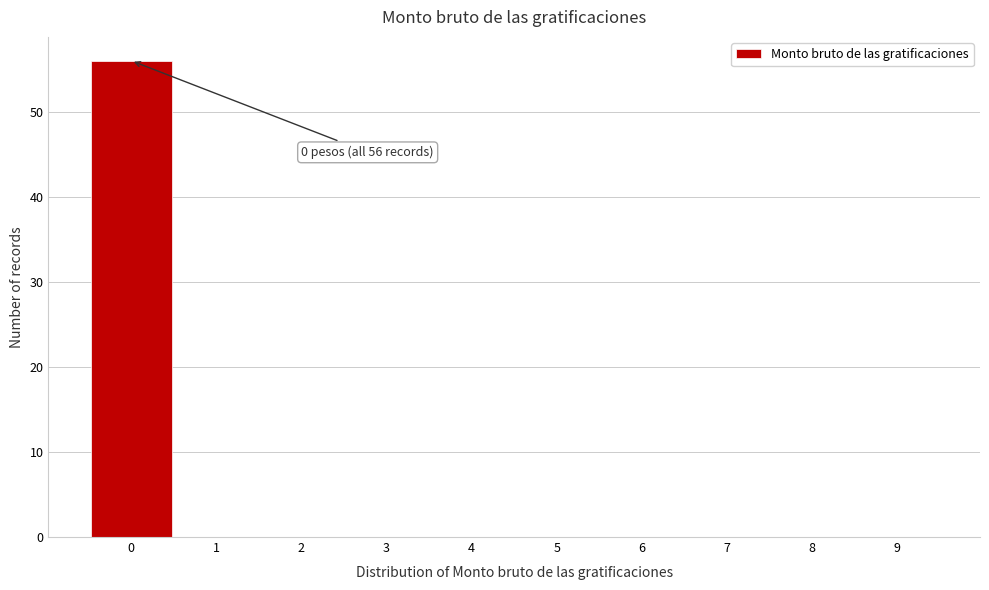

Over which range of the x-axis is the bar tallest?

-0.5 to 0.5